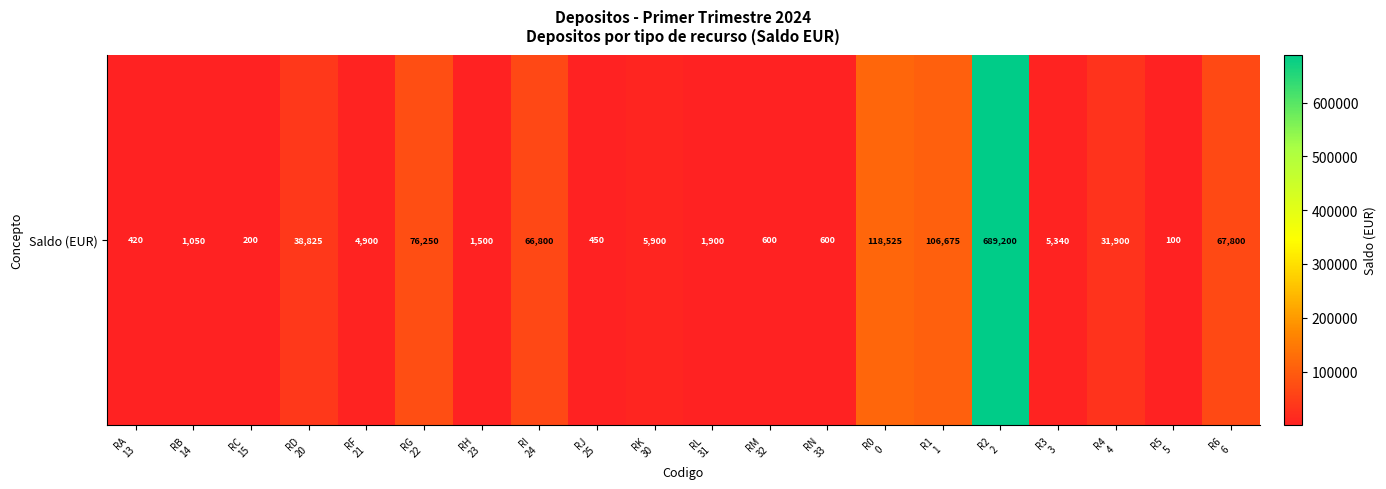

What is the sum of the values at RF
21 and RM
32?

5500